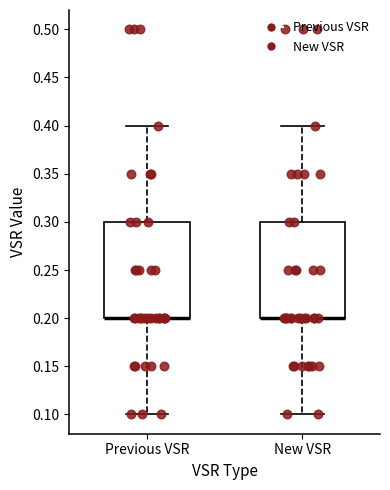

Reading left to right, read every box against the y-axis: the position of its median line, the range the box covers, and the ends of its whiskers. The values are not printed on the chart, so give them approximately, as read against the axis.

Previous VSR: median 0.2 (drawn on the box's lower edge), box 0.2 to 0.3, whiskers 0.1 to 0.4
New VSR: median 0.2 (drawn on the box's lower edge), box 0.2 to 0.3, whiskers 0.1 to 0.4